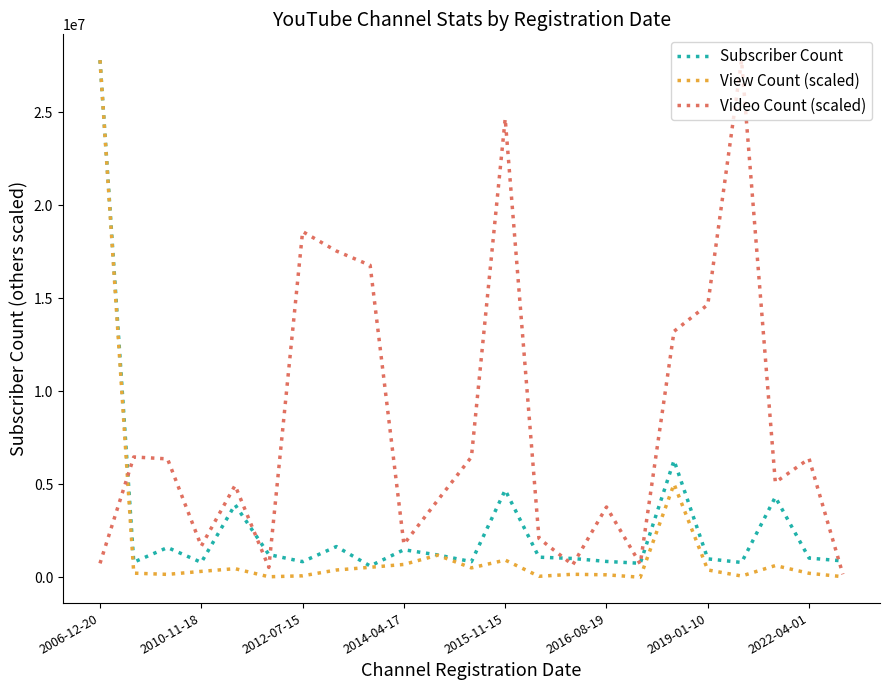

What are all the series names shown in the legend?

Subscriber Count, View Count (scaled), Video Count (scaled)